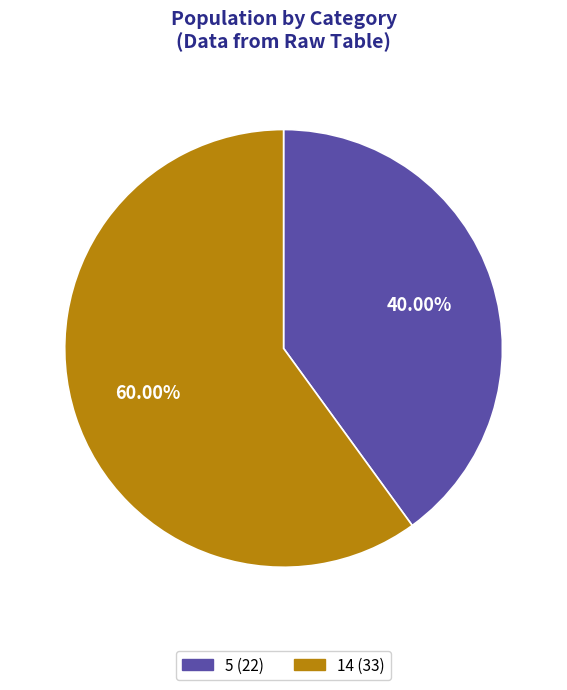

Which slice is the smallest?

5